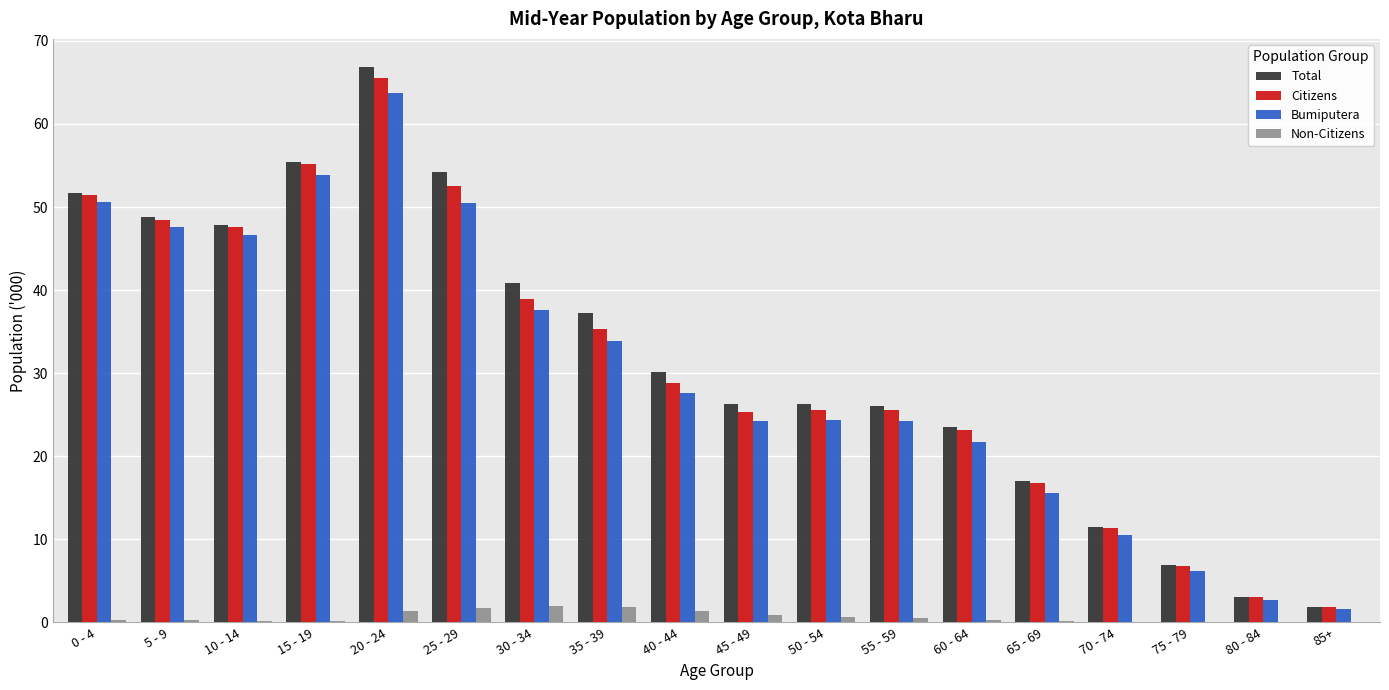

At which category is the sum across all series the highest?

20 - 24